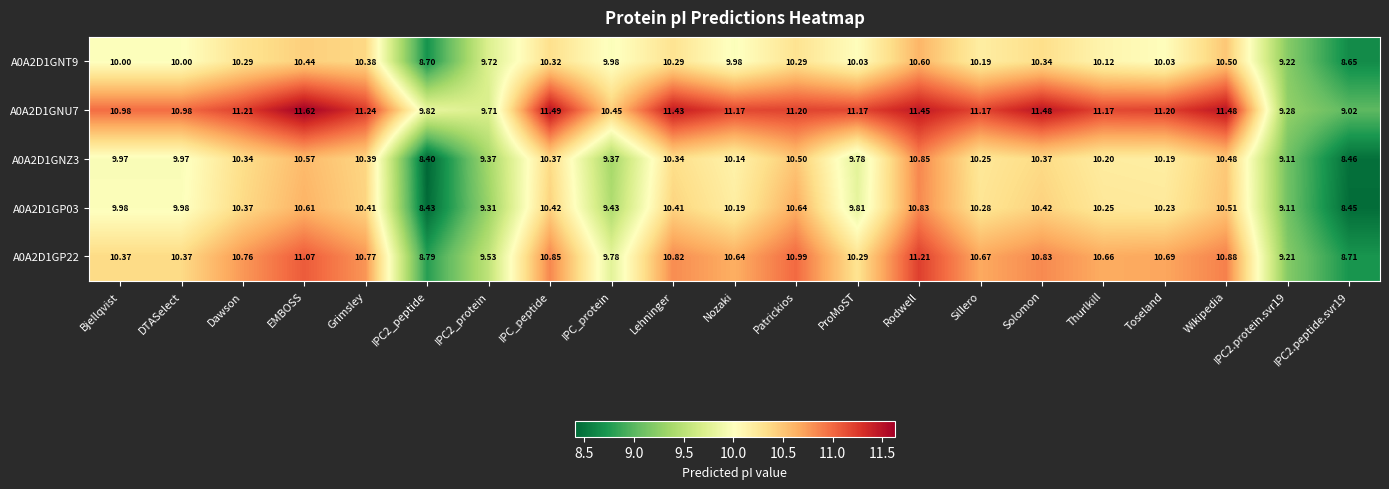

Which category has the highest value in the A0A2D1GP03 series?

Rodwell